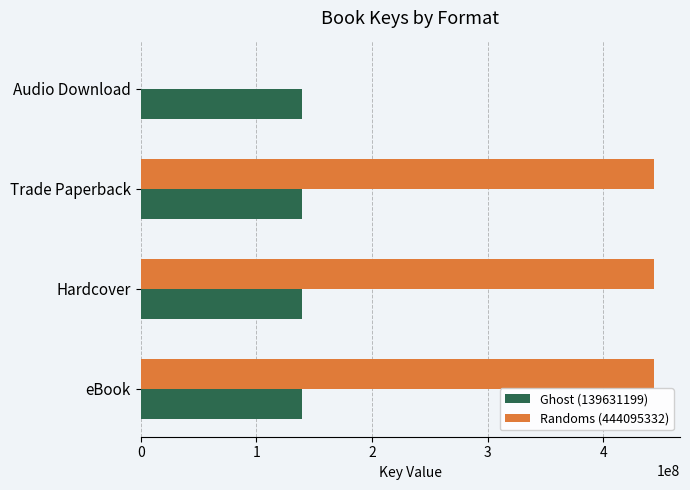

What is the total value across all series at Trade Paperback?

583726531